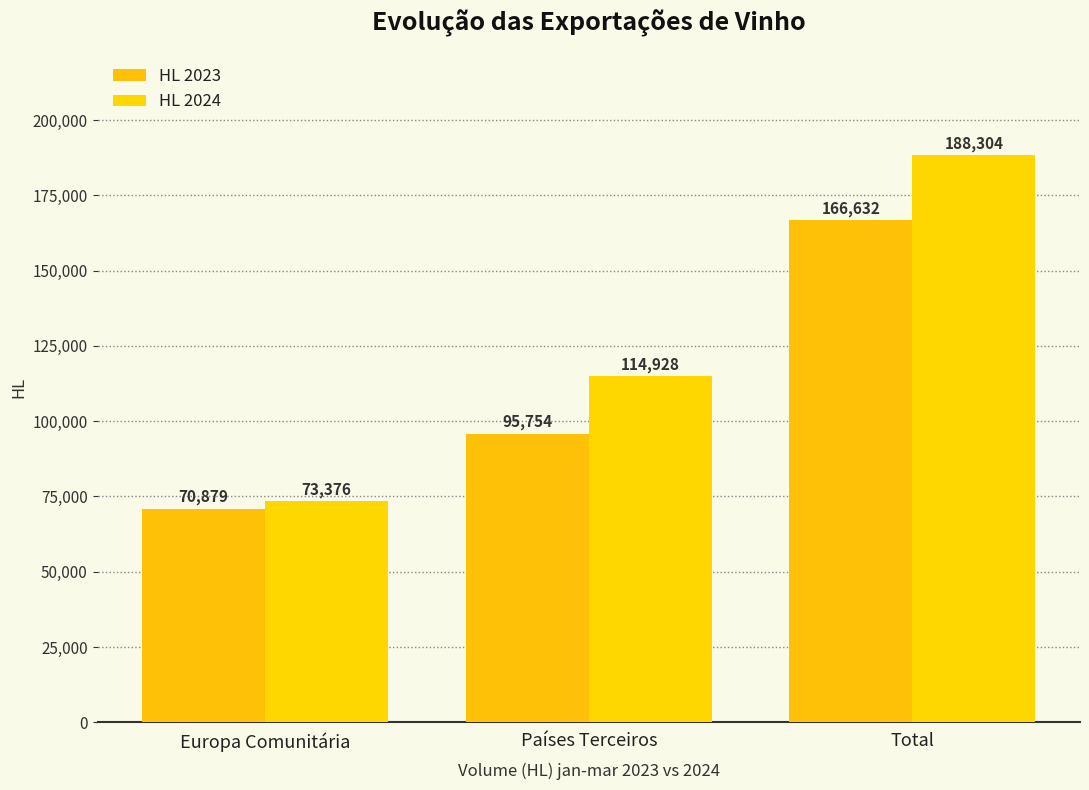

Which series changed the most between Europa Comunitária and Total?

HL 2024